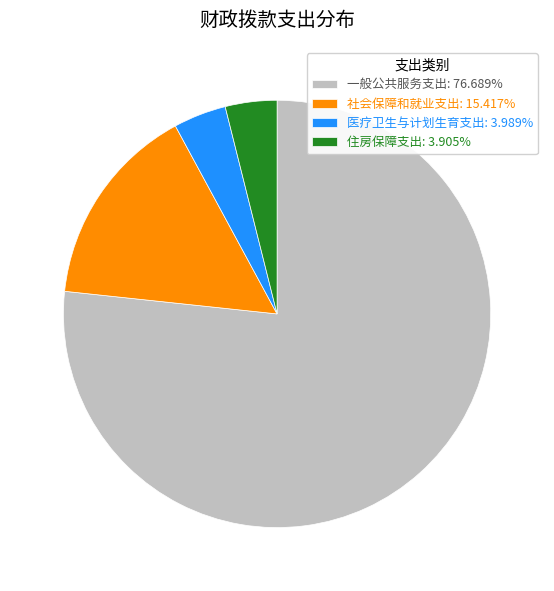

Count the number of slices in the pie.

4